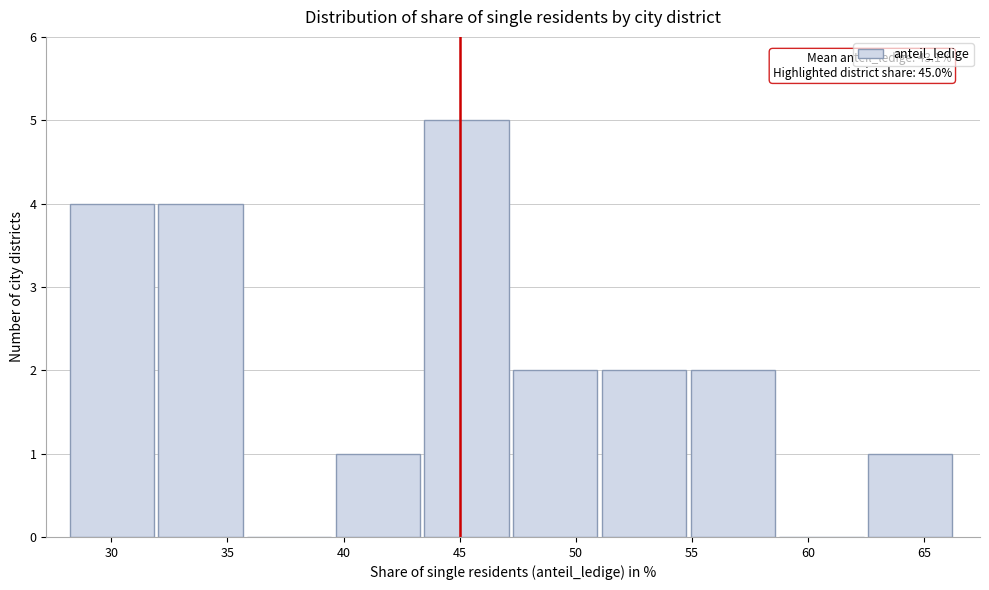

Over which range of the x-axis is the bar tallest?

43.5 to 47.5